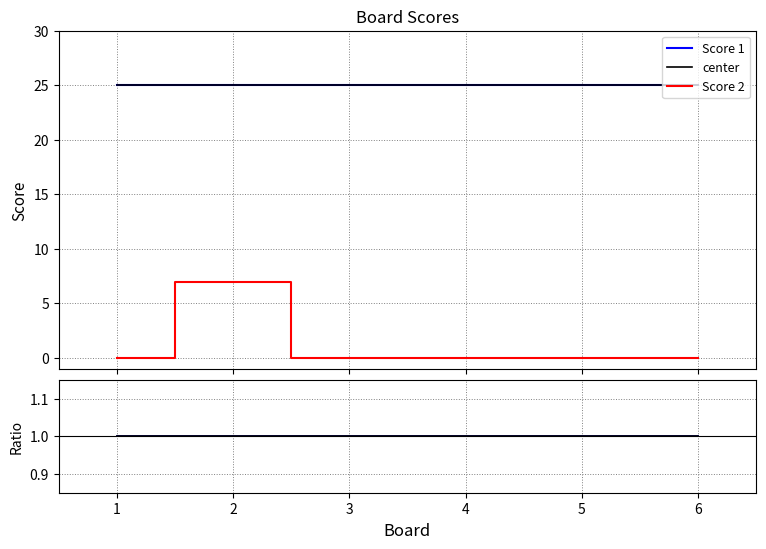

True or false: Score 1 and center intersect in this chart.

False